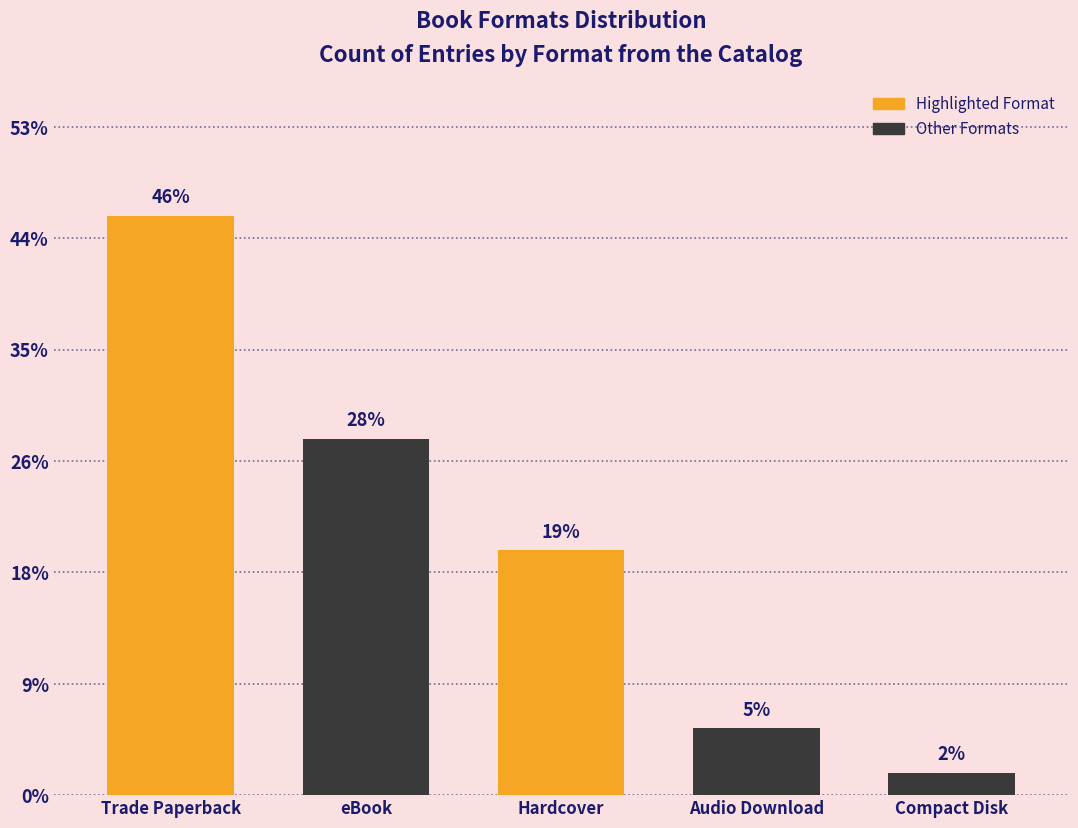

Approximately how many times larger is the value at Trade Paperback compared to Hardcover?

2.4